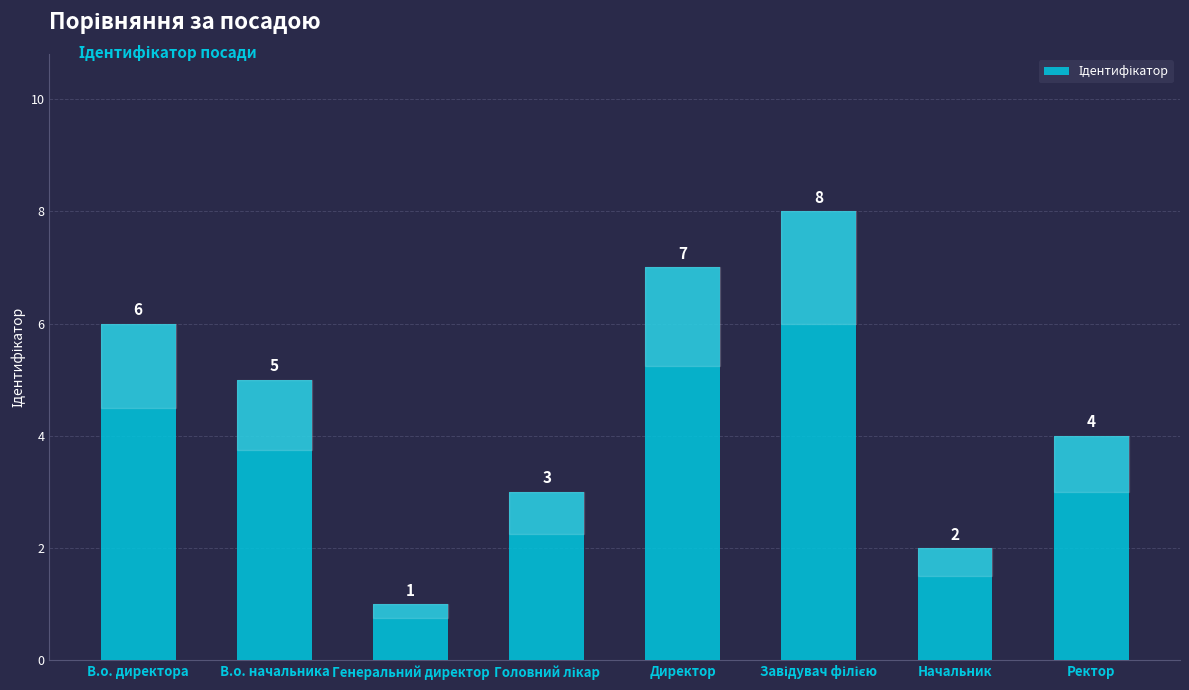

What is the value of the 8th bar from the left?

4